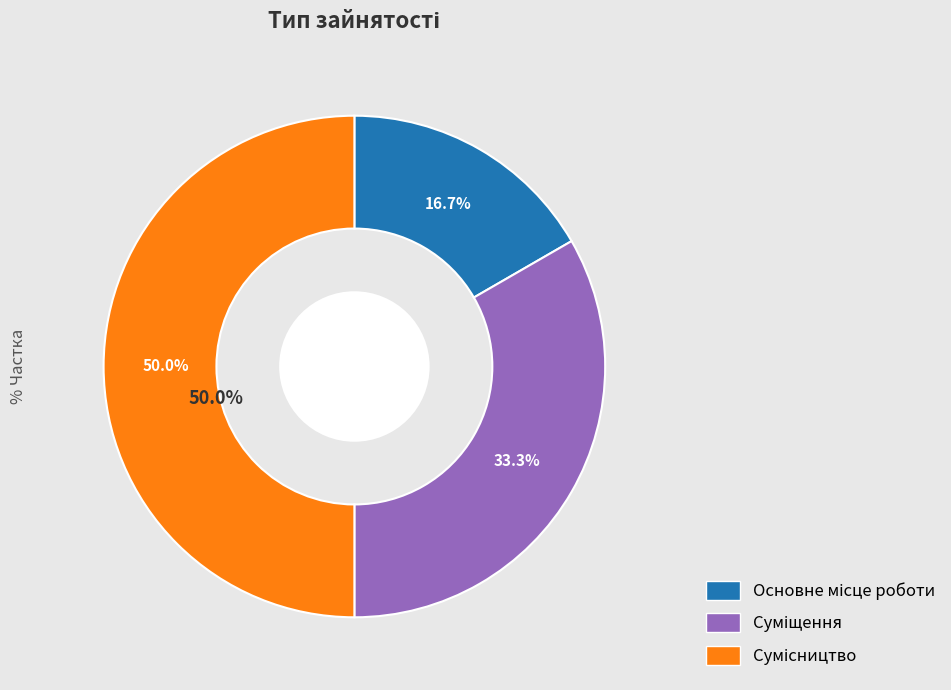

True or false: Сумісництво accounts for 50% of the total.

True